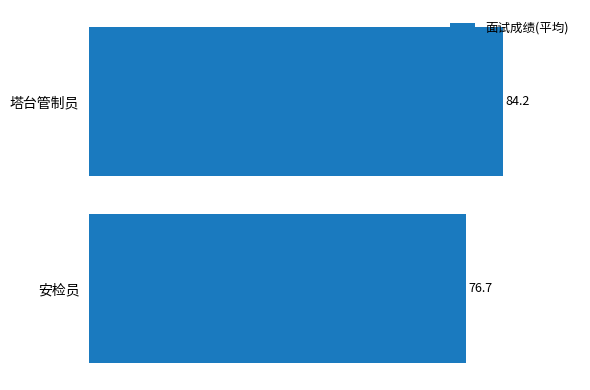

List the labels in order of value, largest first.

塔台管制员, 安检员